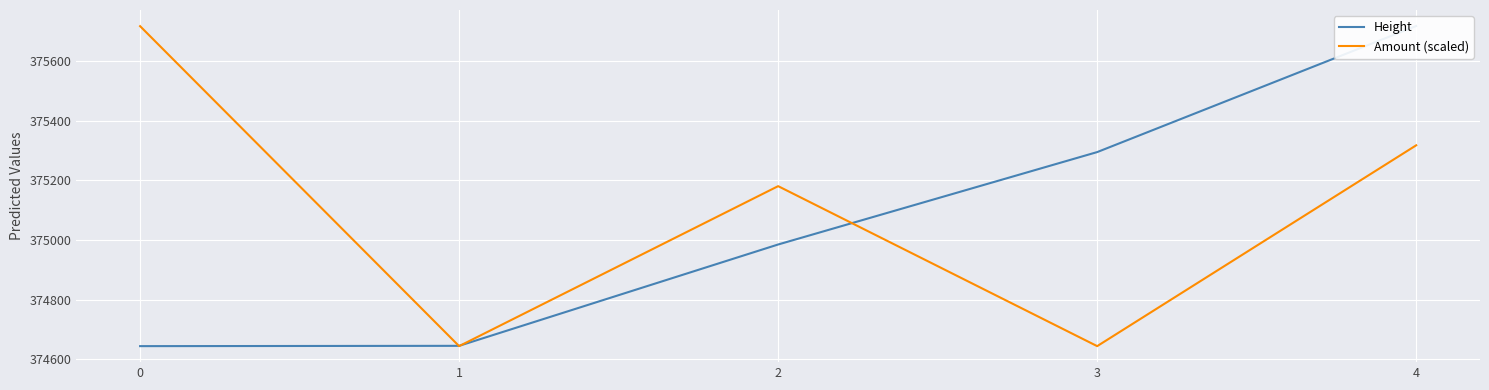

The Height series shows 221166.0 at 2. True or false?

False